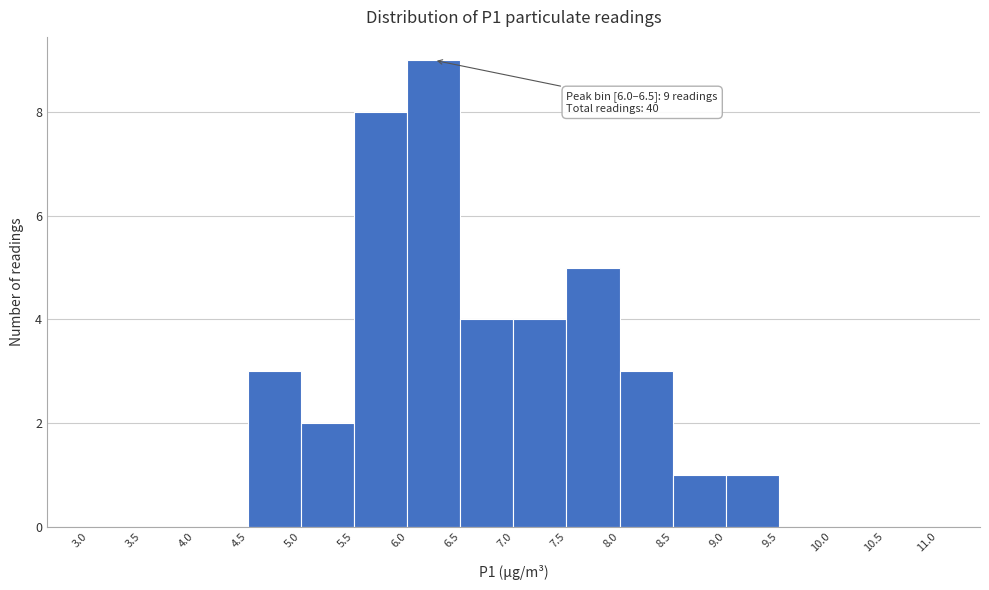

Which range on the x-axis has the tallest bar?

6.0 to 6.5